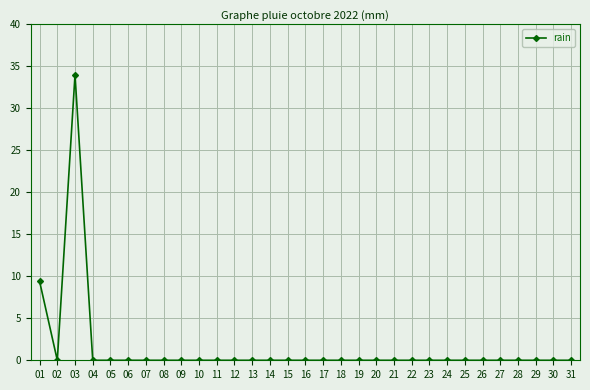

Where is the first local maximum?

03